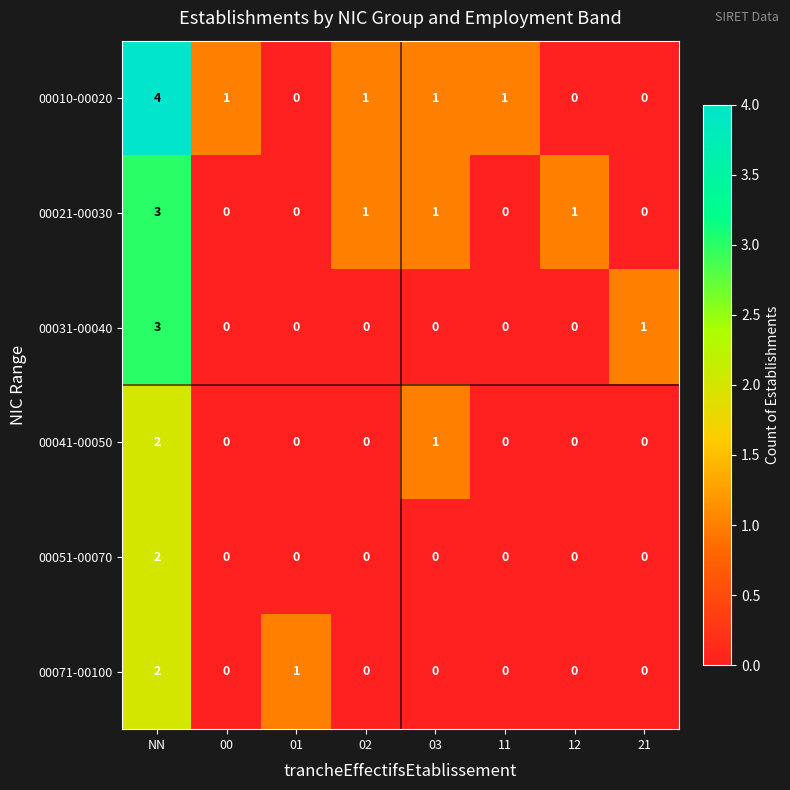

Which label corresponds to the largest value in the chart?

NN